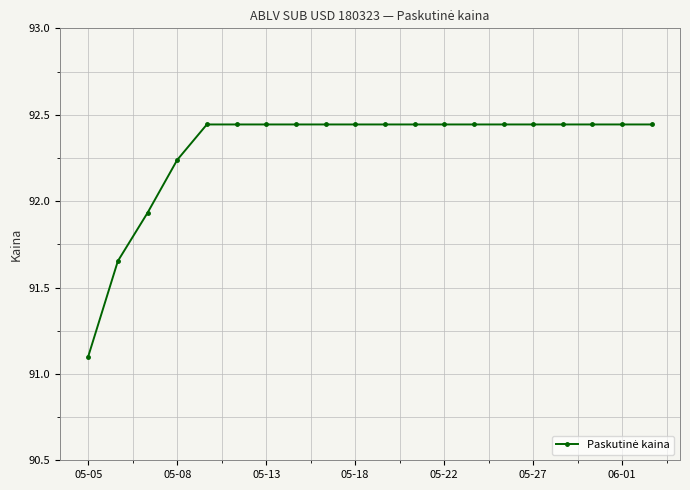

What is the average value?

92.3